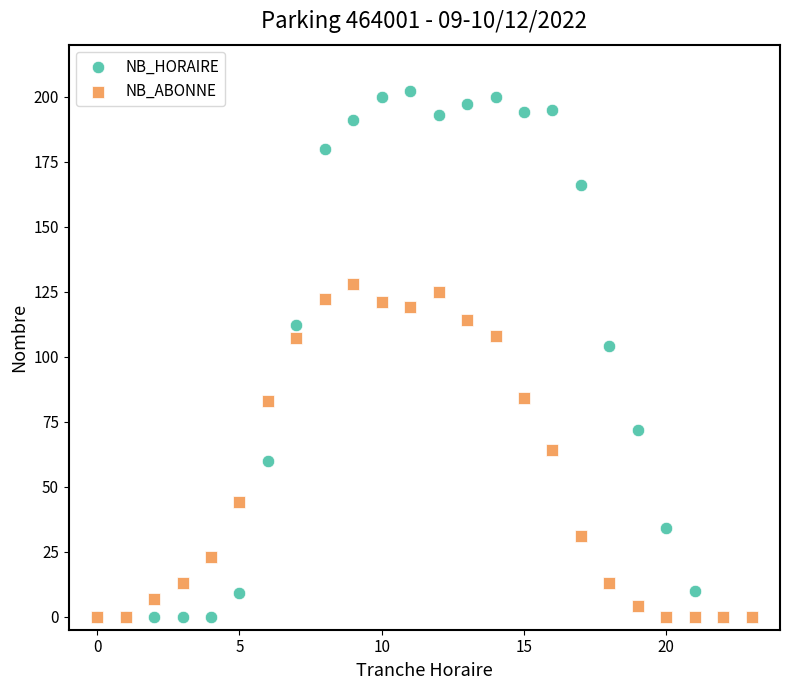

In the NB_HORAIRE series, what Y value is closest to 101?

104